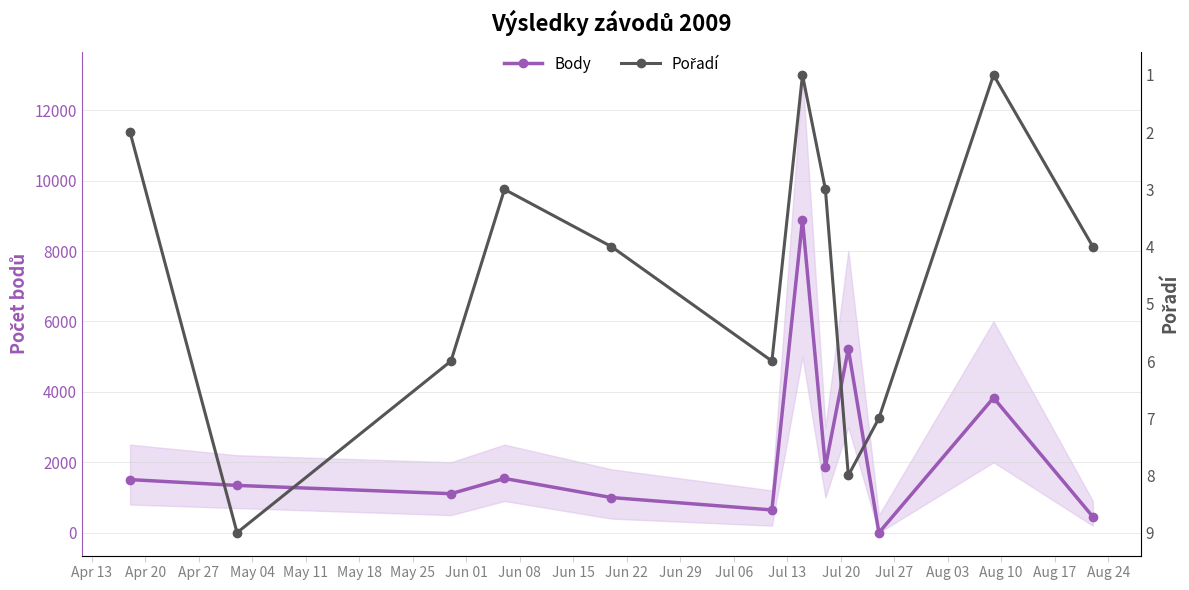

What position from the left is Jun 01?

8